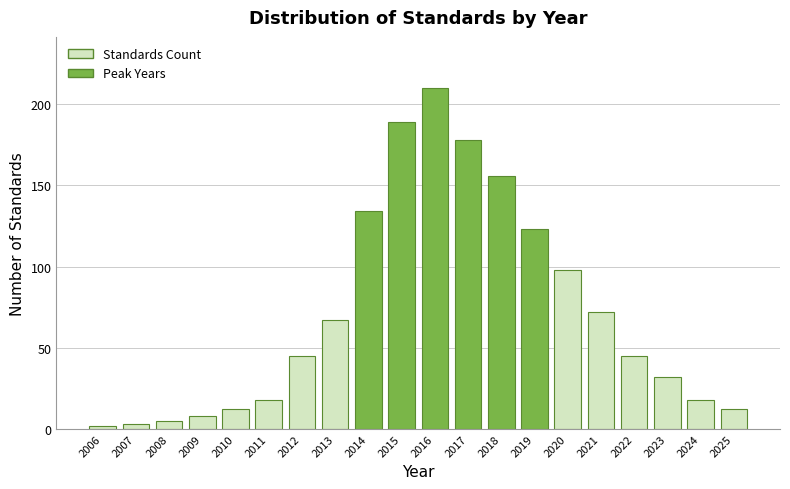

Reading left to right, what are all the values shown in this chart?

2	3	5	8	12	18	45	67	134	189	210	178	156	123	98	72	45	32	18	12